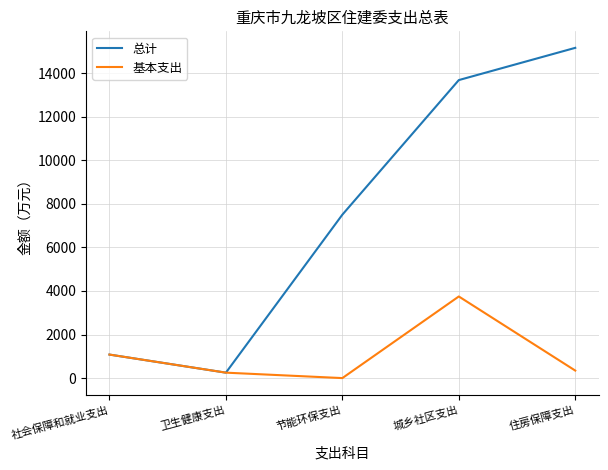

Read the 总计 value at 城乡社区支出.

13677.4